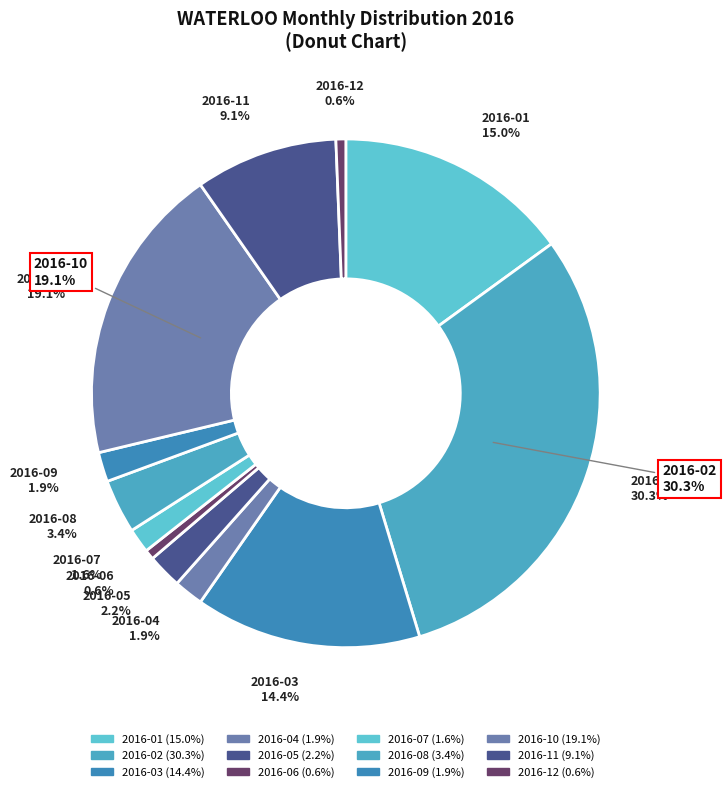

Between 2016-07 and 2016-03, which is larger?

2016-03